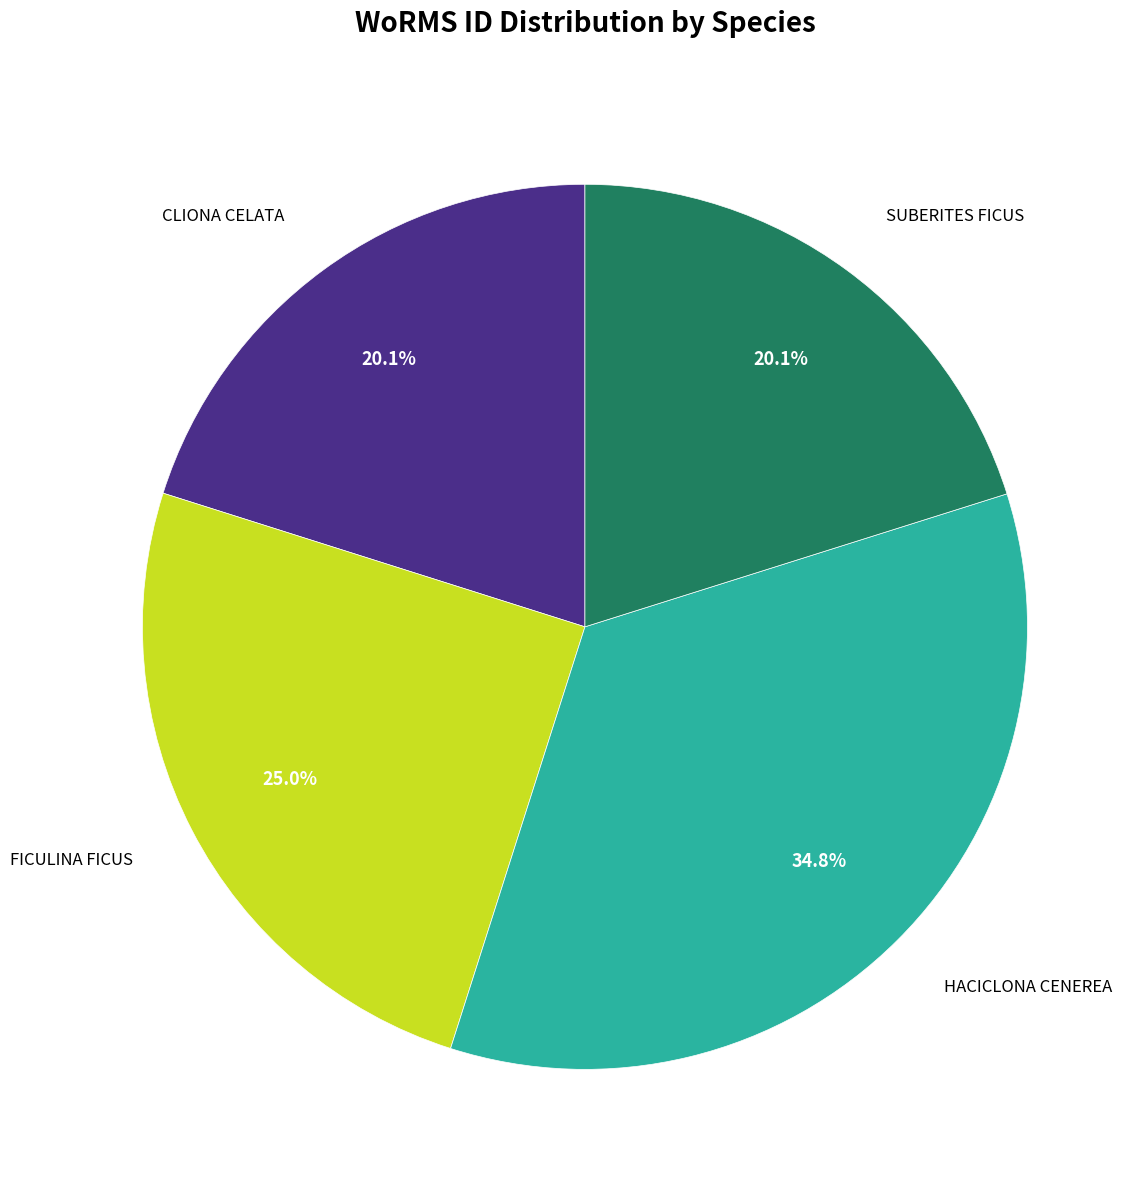

Does any single category account for the majority?

No